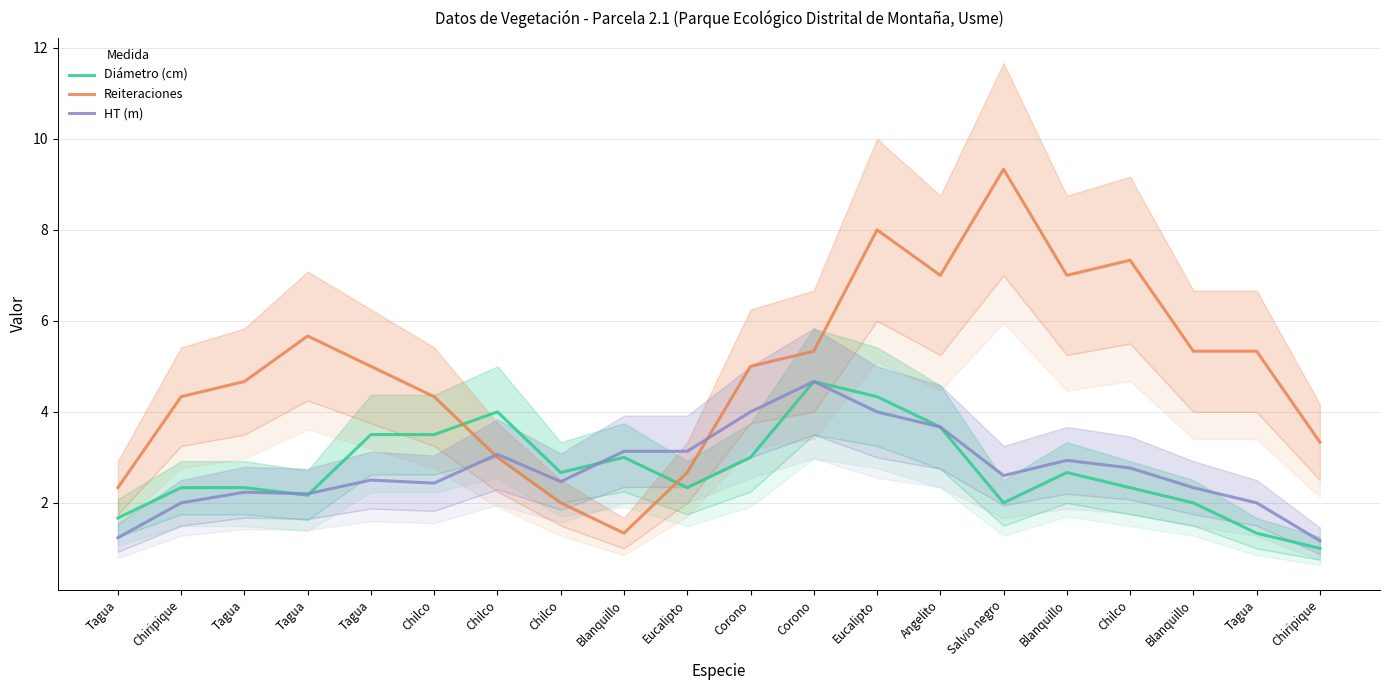

Where is the first local maximum for HT (m)?

Tagua